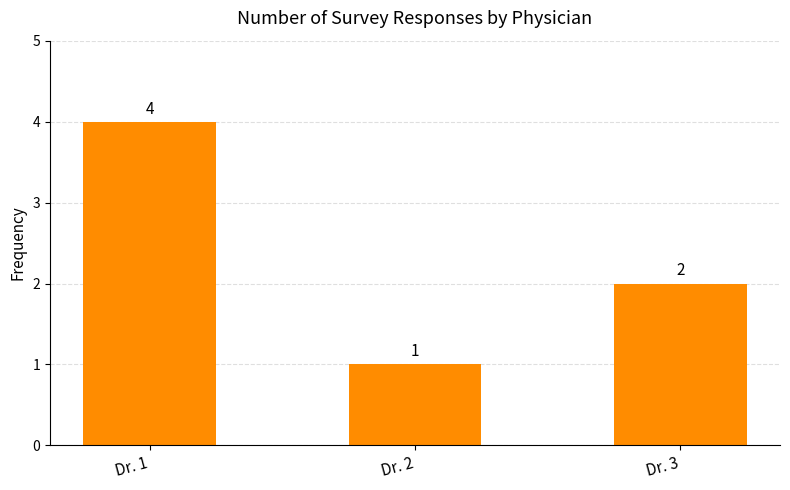

How many distinct data groups are displayed?

1